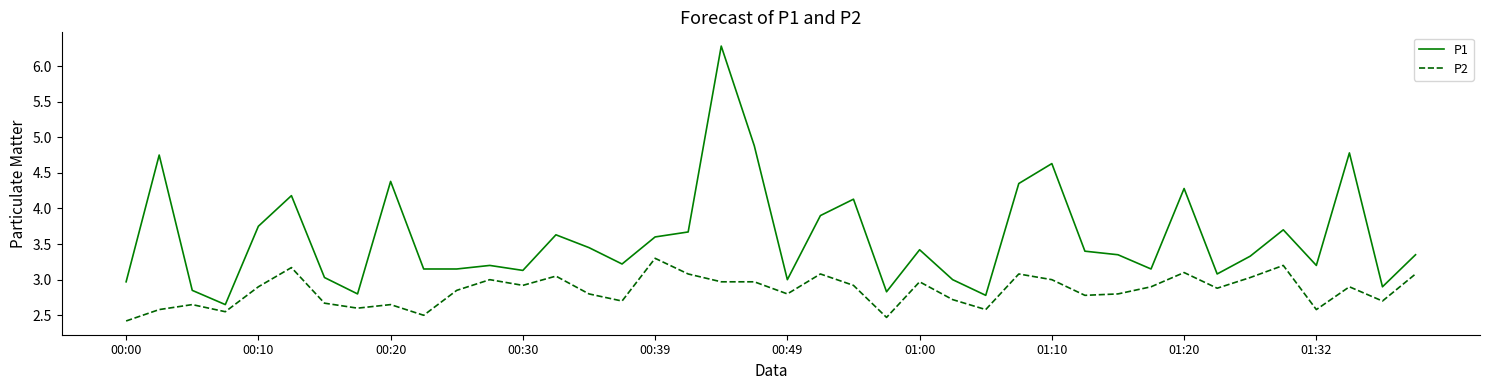

True or false: P2 and P1 cross at least once.

False